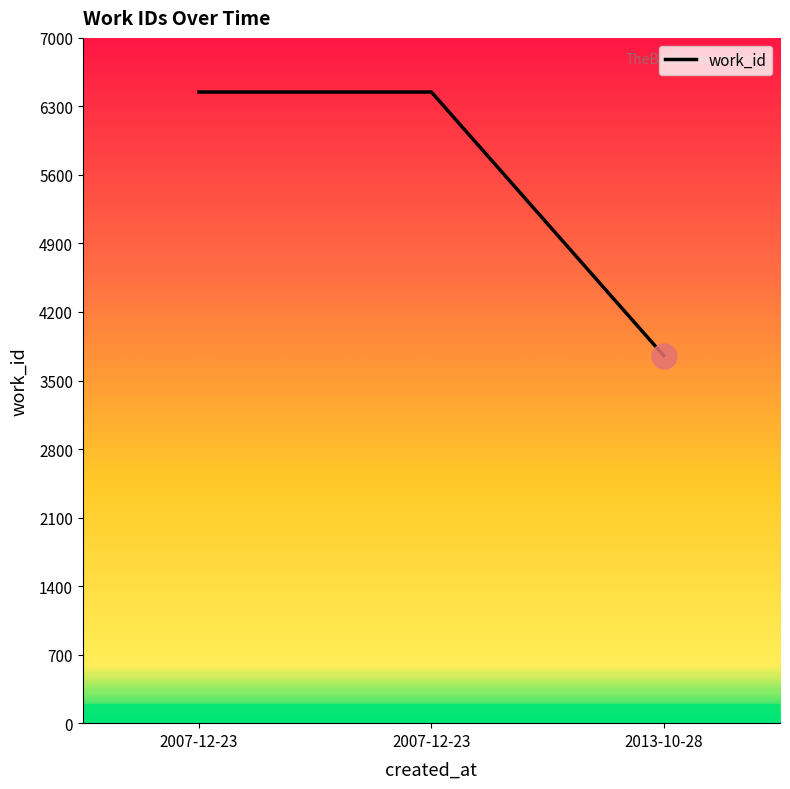

What is the change in value from 2007-12-23 to 2013-10-28?

-2694